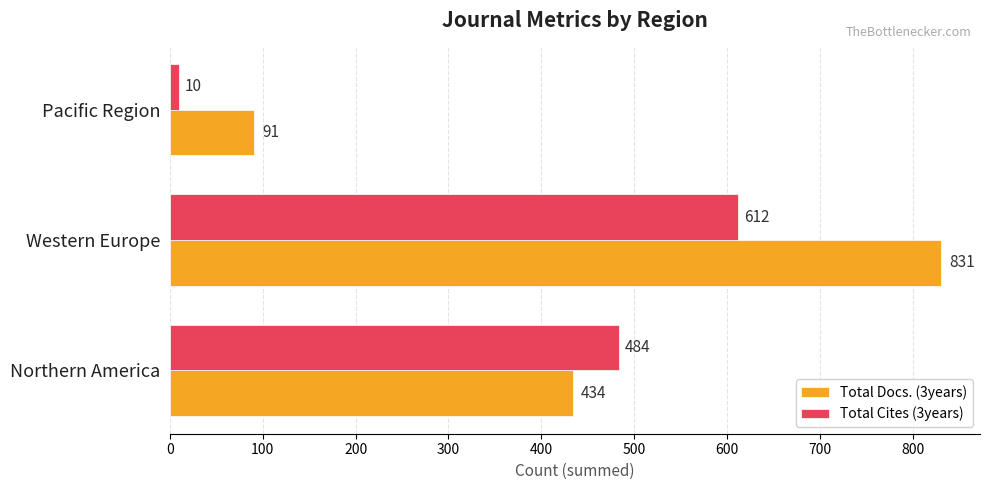

What is the smallest value displayed?

10